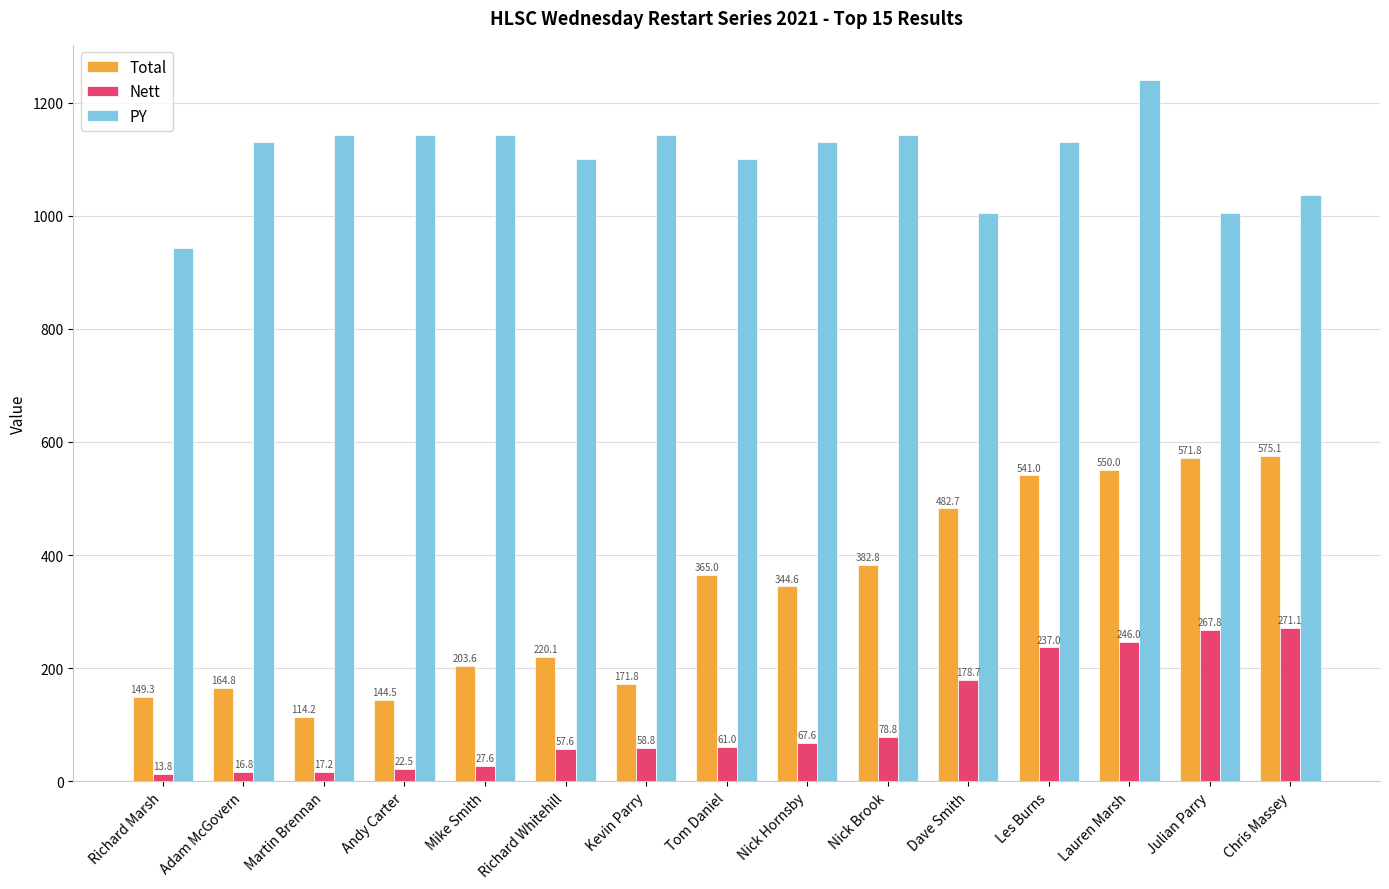

Which series has the widest spread of values?

Total